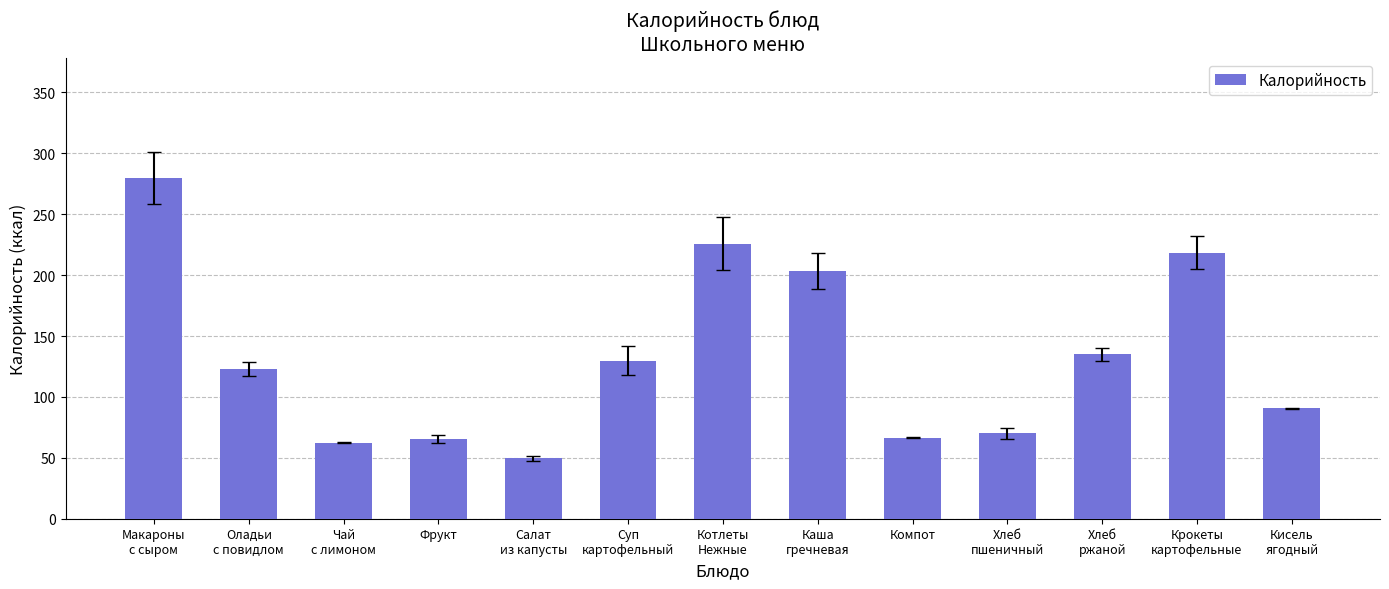

What is the label of the 10th bar from the right?

Фрукт